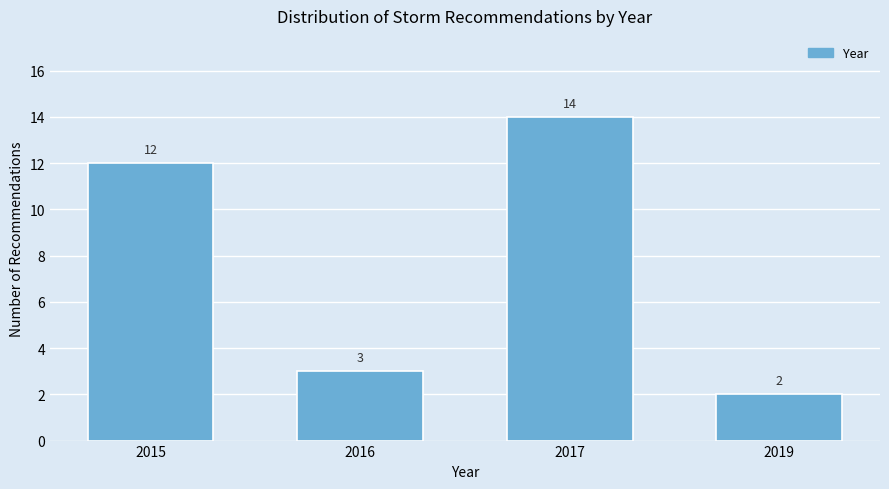

Reading right to left, what are all the values shown in this chart?

2019=2	2017=14	2016=3	2015=12